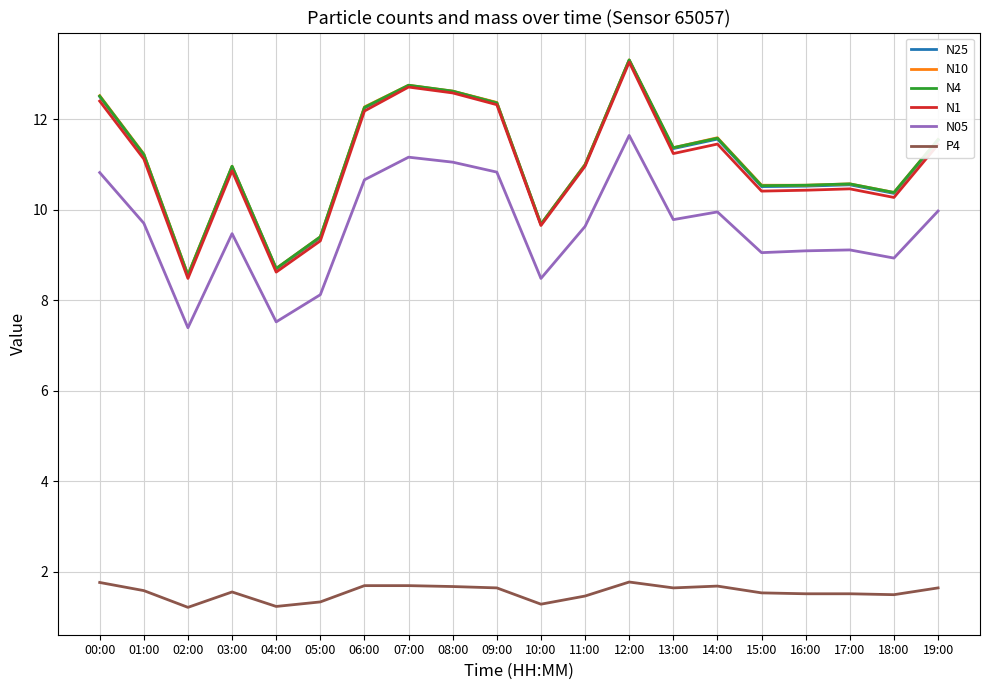

How many distinct data groups are displayed?

6